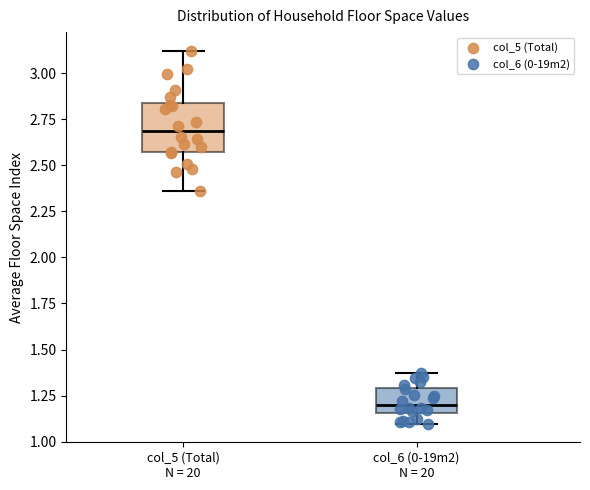

Which box has the lowest median line?

col_6 (0-19m2) N = 20